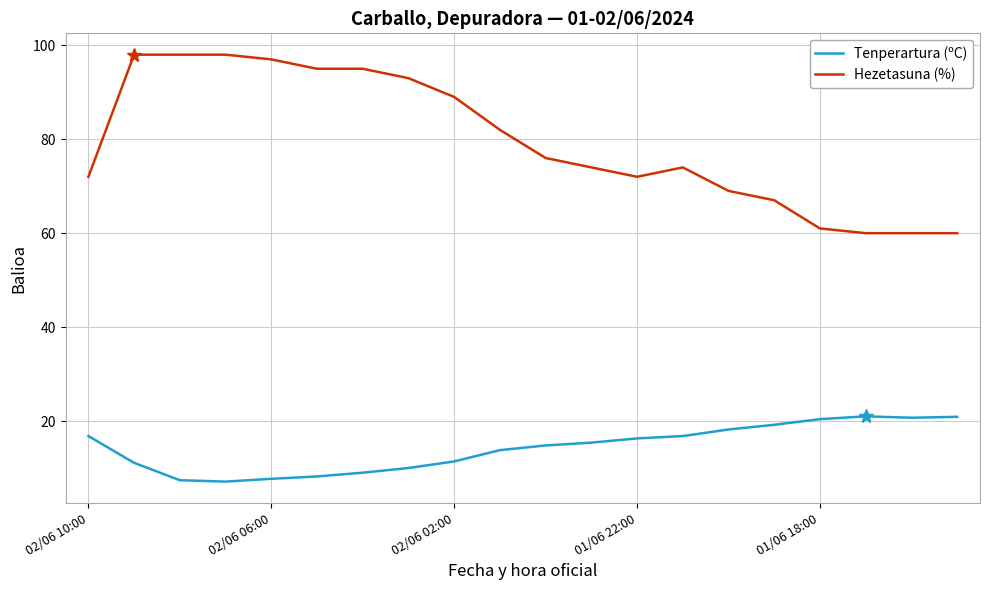

List the series in order of their peak value, highest first.

Hezetasuna (%), Tenperartura (ºC)